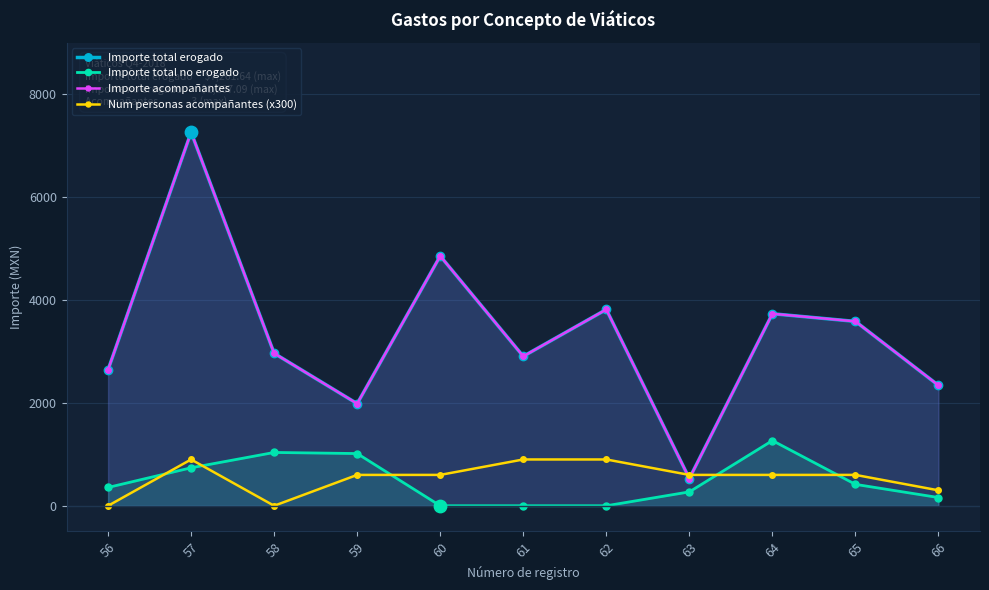

What is the total value across all series at 61?

6710.5